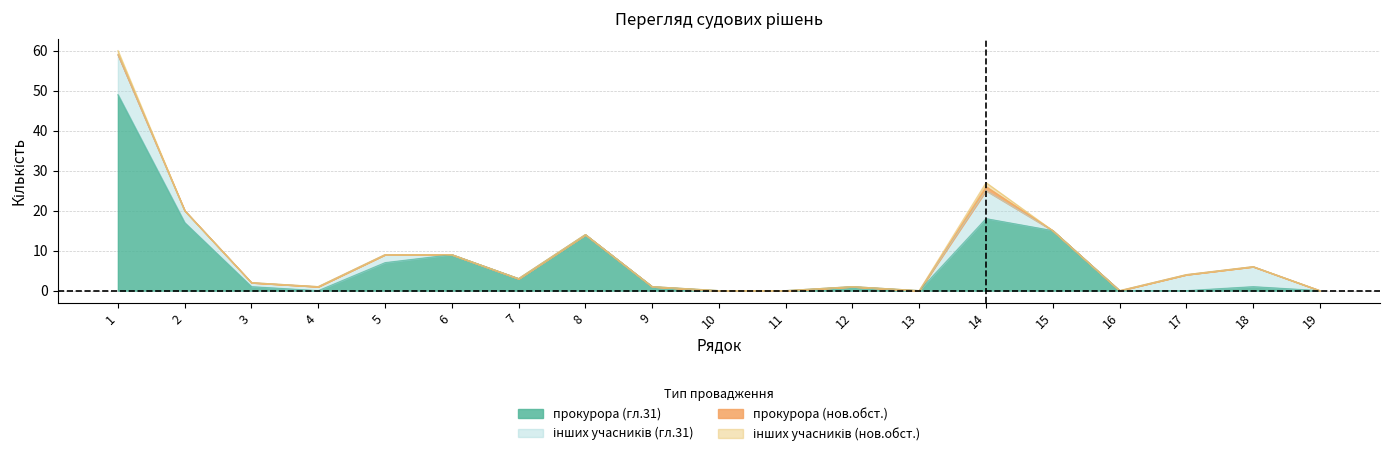

At which category does the chart reach its peak across all series?

1